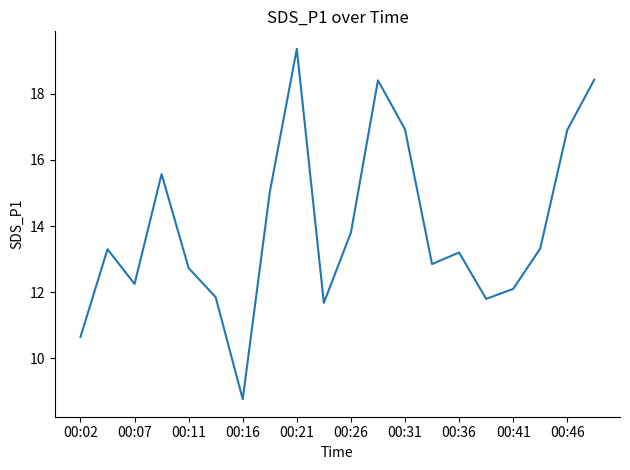

What is the difference between the maximum and minimum values?

10.6